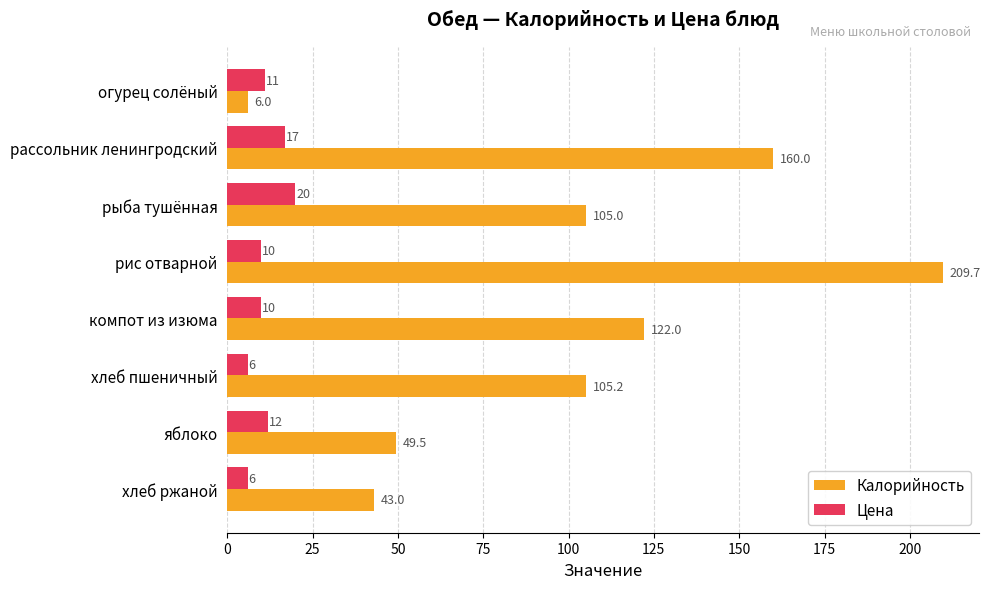

Which category has the highest value in the Калорийность series?

рис отварной